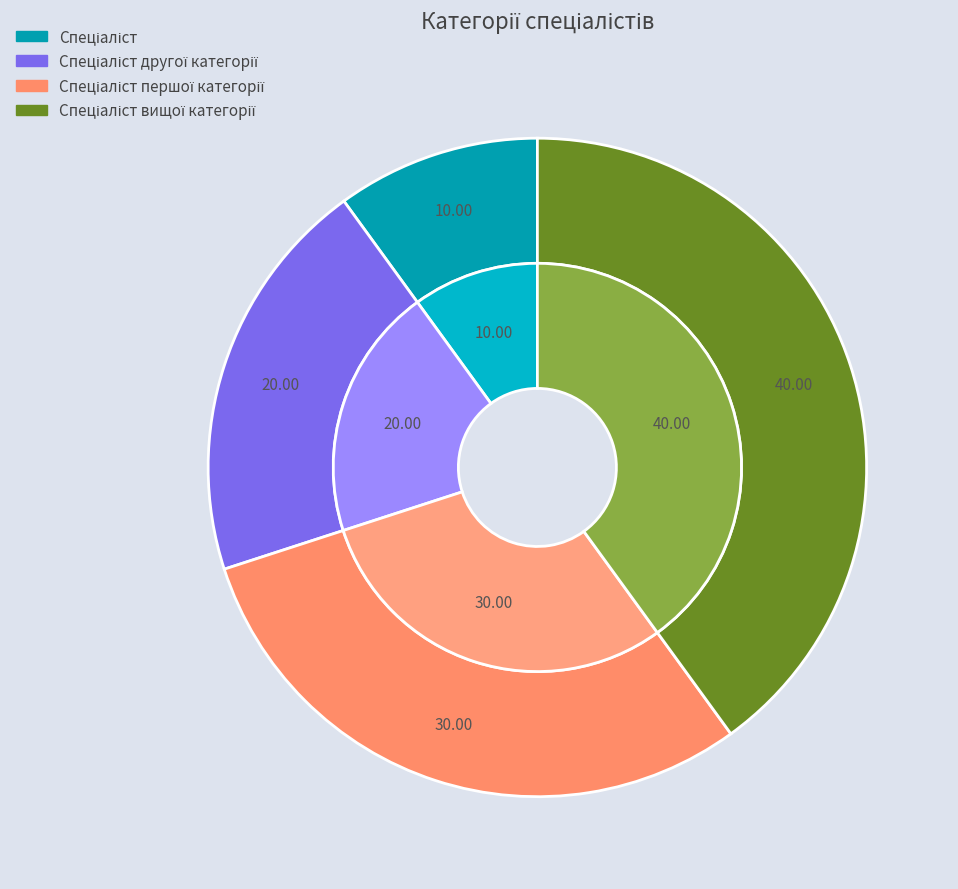

What portion of the pie excludes Спеціаліст?

90.0%